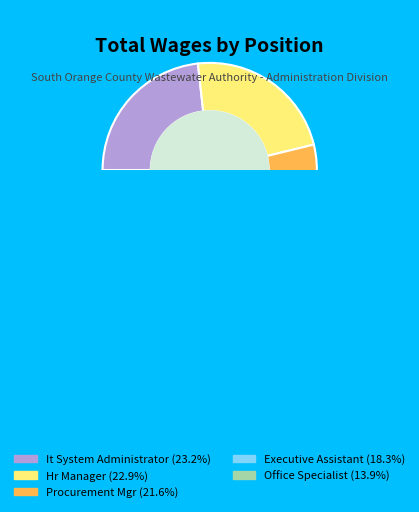

Is it true that Executive Assistant is 18% of the pie?

True